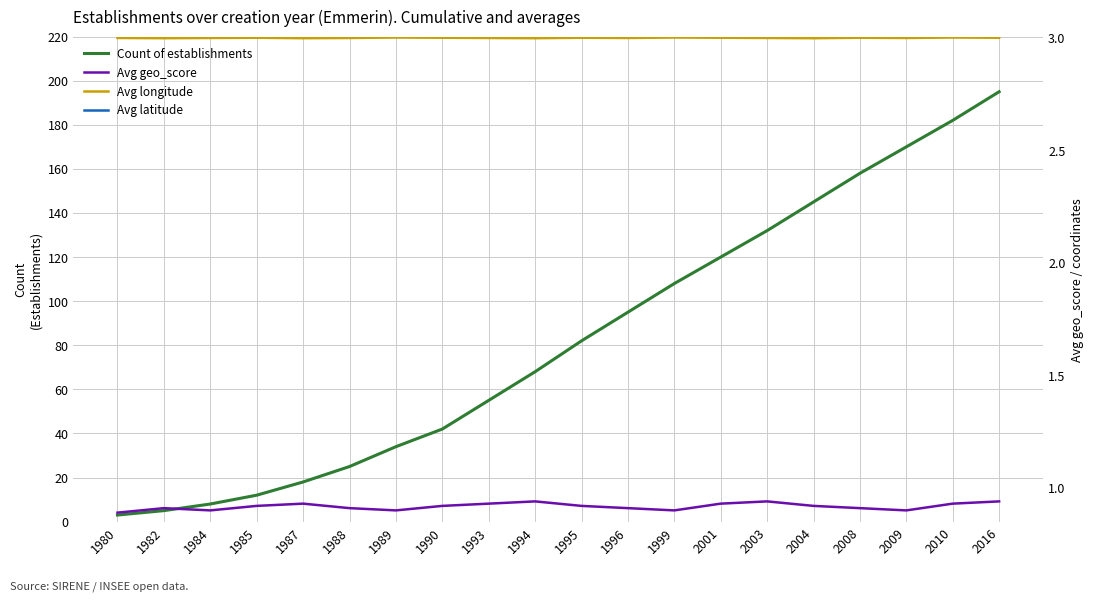

Which category has the lowest value in the Avg longitude series?

1982